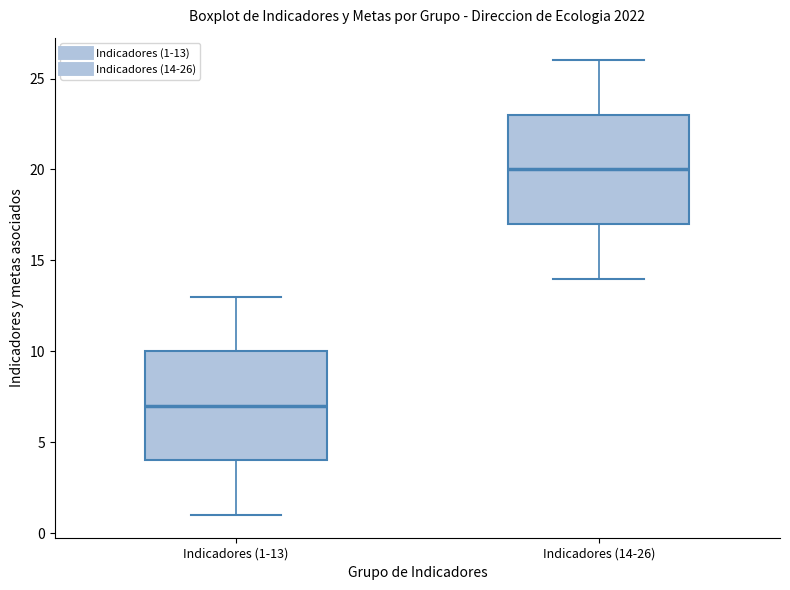

Reading left to right, transcribe this box plot: for each box, give where its median line is, the range the box spans, and where its two whiskers end, as read against the y-axis. The values are not printed on the chart, so give them approximately, as read against the axis.

Indicadores (1-13): median 7, box 4 to 10, whiskers 1 to 13
Indicadores (14-26): median 20, box 17 to 23, whiskers 14 to 26